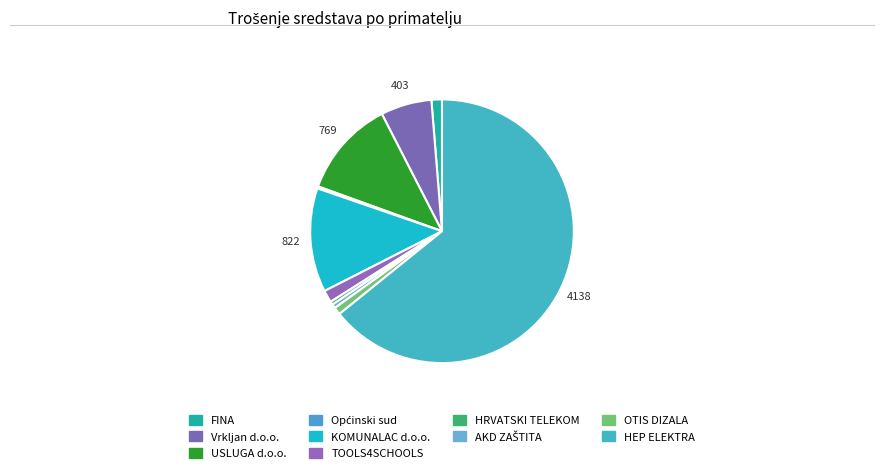

How many slices are in this pie chart?

10